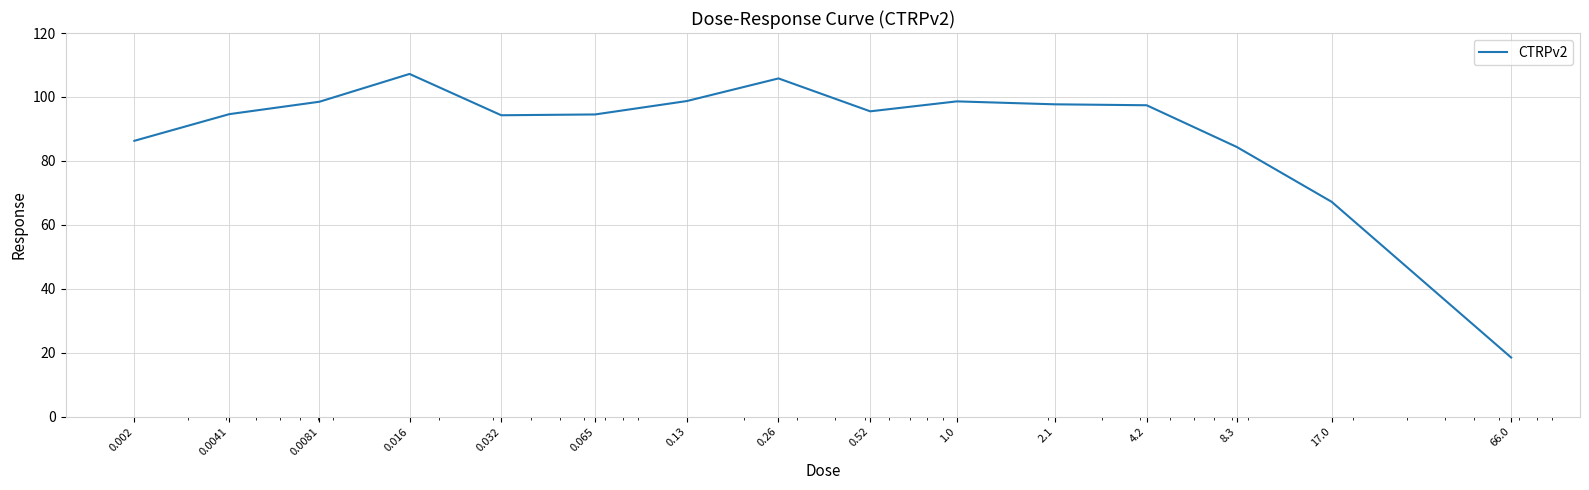

Is this an area chart (filled region under the line)?

No